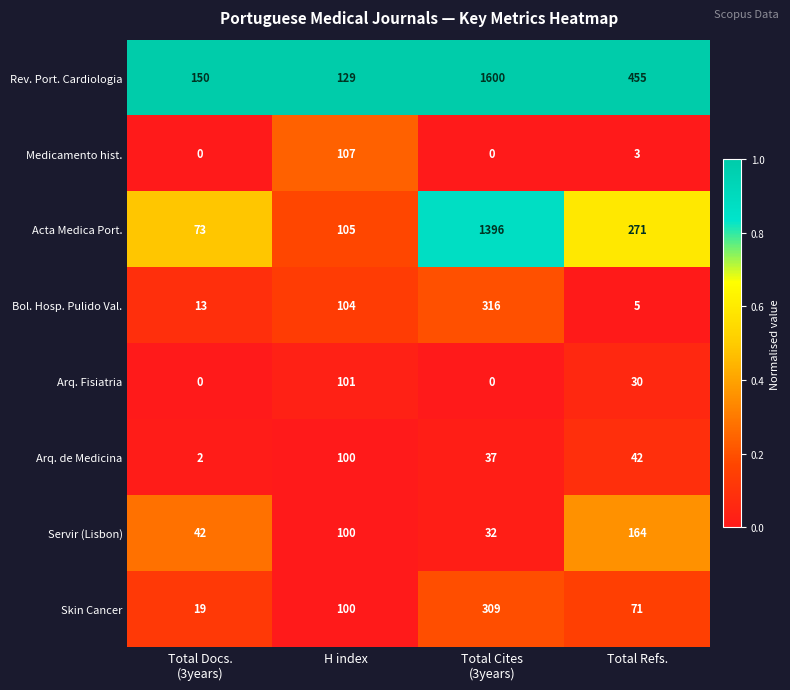

The value of Arq. Fisiatria at Total Refs. is 47. True or false?

False